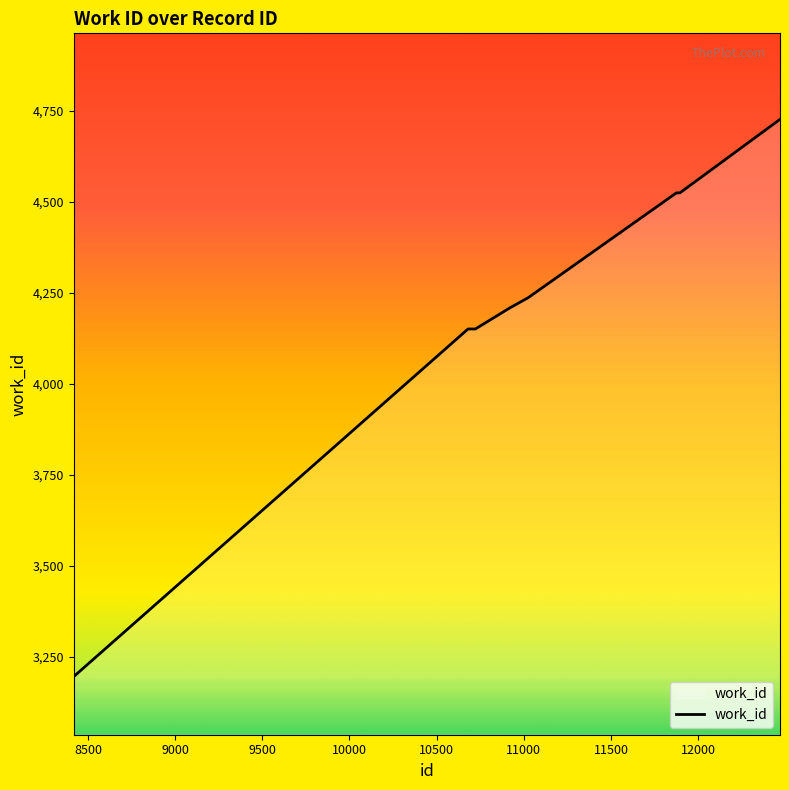

What is the greatest value displayed?

4727